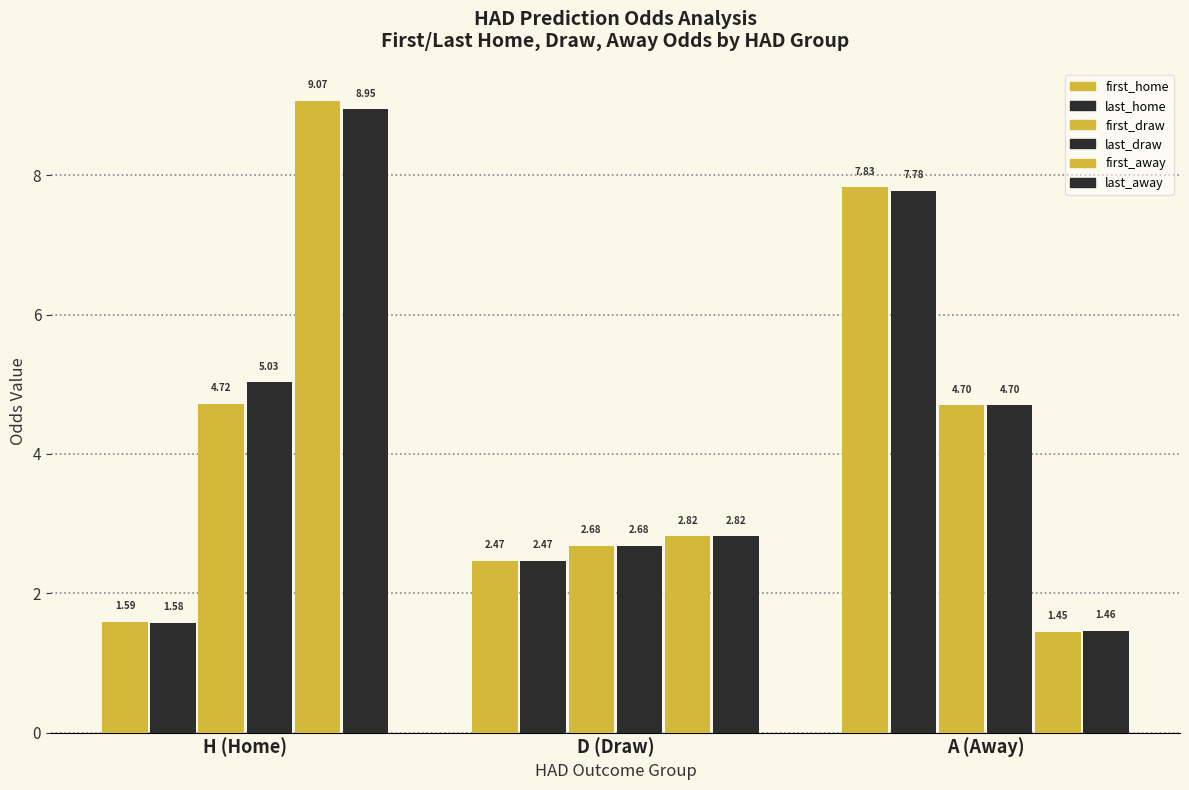

Are the bars grouped side by side (vs. stacked)?

Yes